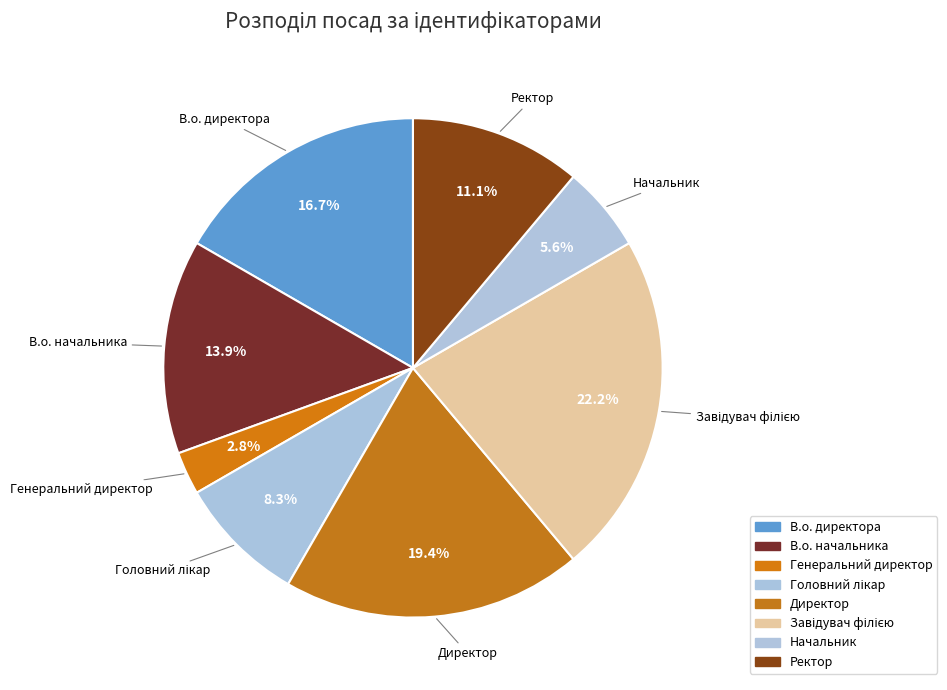

What percentage do Ректор and Генеральний директор together represent?

13.9%